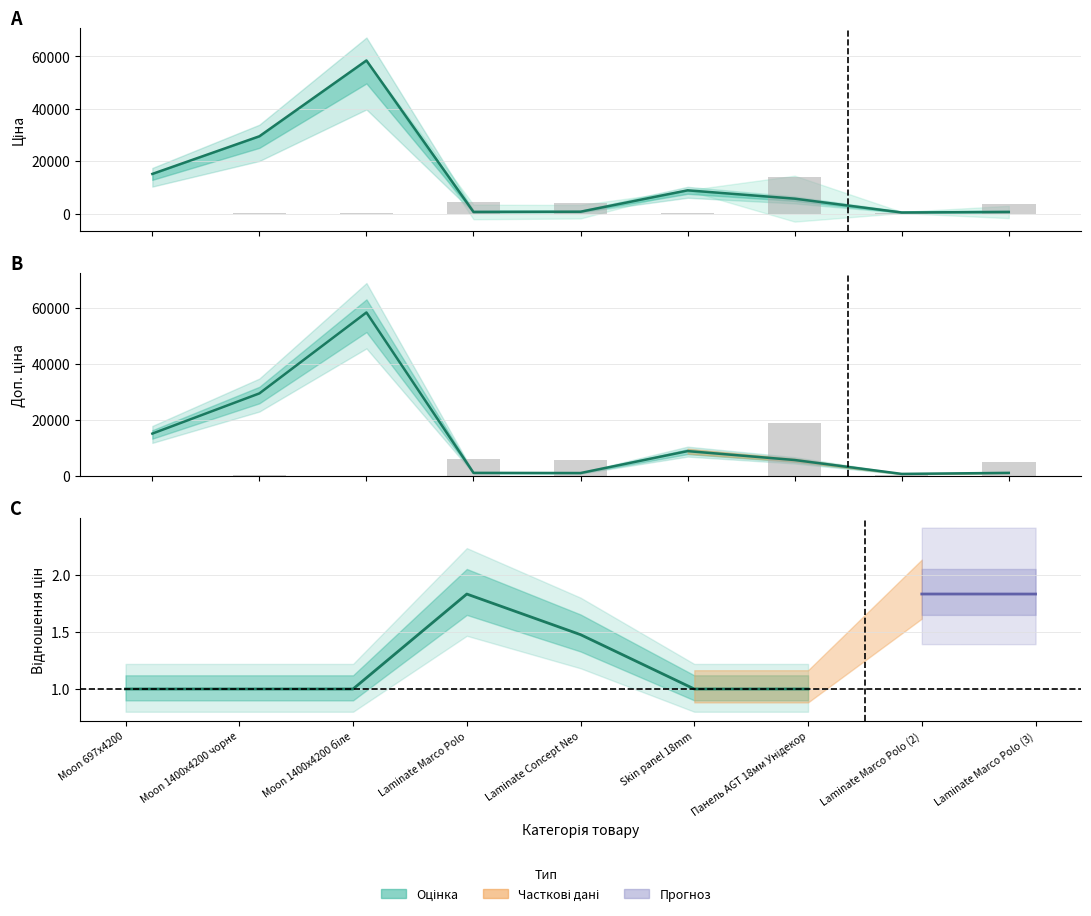

What is the value of the Залишок bar at the 8th from the left?

489.5